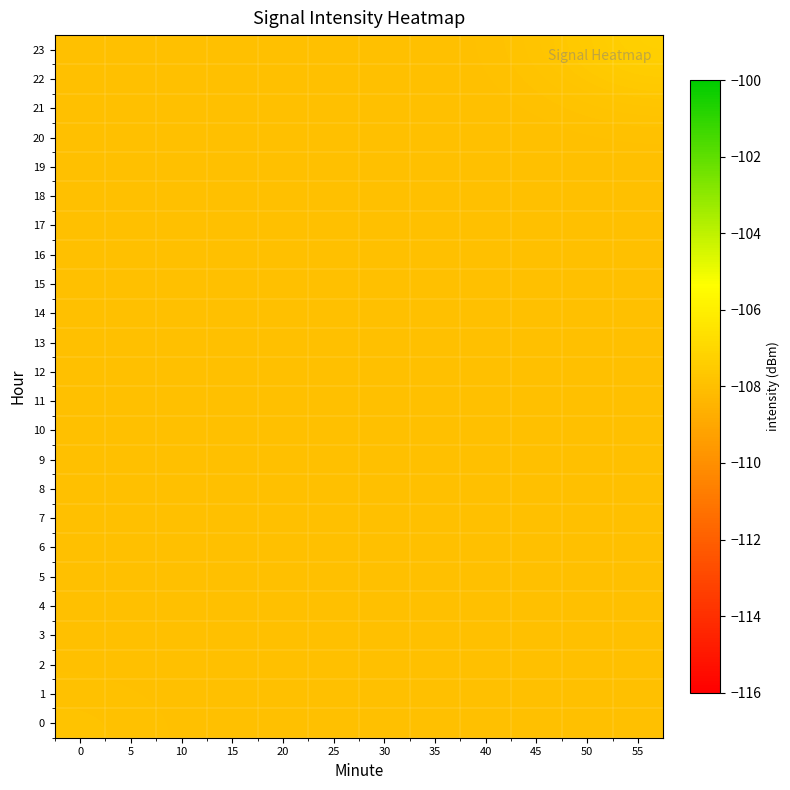

Reading right to left, transcribe all the data shown in this chart.

0: 55=-108.0	50=-108.0	45=-108.0	40=-108.0	35=-108.0	30=-108.0	25=-108.0	20=-108.0	15=-108.0	10=-108.0	5=-107.9	0=-107.8
1: 55=-108.0	50=-108.0	45=-108.0	40=-108.0	35=-108.0	30=-108.0	25=-108.0	20=-108.0	15=-108.0	10=-108.0	5=-107.9	0=-107.9
2: 55=-108.0	50=-108.0	45=-108.0	40=-108.0	35=-108.0	30=-108.0	25=-108.0	20=-108.0	15=-108.0	10=-108.0	5=-108.0	0=-108.0
3: 55=-108.0	50=-108.0	45=-108.0	40=-108.0	35=-108.0	30=-108.0	25=-108.0	20=-108.0	15=-108.0	10=-108.0	5=-108.0	0=-108.0
4: 55=-108.0	50=-108.0	45=-108.0	40=-108.0	35=-108.0	30=-108.0	25=-108.0	20=-108.0	15=-108.0	10=-108.0	5=-108.0	0=-108.0
5: 55=-108.0	50=-108.0	45=-108.0	40=-108.0	35=-108.0	30=-108.0	25=-108.0	20=-108.0	15=-108.0	10=-108.0	5=-108.0	0=-108.0
6: 55=-108.0	50=-108.0	45=-108.0	40=-108.0	35=-108.0	30=-108.0	25=-108.0	20=-108.0	15=-108.0	10=-108.0	5=-108.0	0=-108.0
7: 55=-108.0	50=-108.0	45=-108.0	40=-108.0	35=-108.0	30=-108.0	25=-108.0	20=-108.0	15=-108.0	10=-108.0	5=-108.0	0=-108.0
8: 55=-108.0	50=-108.0	45=-108.0	40=-108.0	35=-108.0	30=-108.0	25=-108.0	20=-108.0	15=-108.0	10=-108.0	5=-108.0	0=-108.0
9: 55=-108.0	50=-108.0	45=-108.0	40=-108.0	35=-108.0	30=-108.0	25=-108.0	20=-108.0	15=-108.0	10=-108.0	5=-108.0	0=-108.0
10: 55=-108.0	50=-108.0	45=-108.0	40=-108.0	35=-108.0	30=-108.0	25=-108.0	20=-108.0	15=-108.0	10=-108.0	5=-108.0	0=-108.0
11: 55=-108.0	50=-108.0	45=-108.0	40=-108.0	35=-108.0	30=-108.0	25=-108.0	20=-108.0	15=-108.0	10=-108.0	5=-108.0	0=-108.0
12: 55=-108.0	50=-108.0	45=-108.0	40=-108.0	35=-108.0	30=-108.0	25=-108.0	20=-108.0	15=-108.0	10=-108.0	5=-108.0	0=-108.0
13: 55=-108.0	50=-108.0	45=-108.0	40=-108.0	35=-108.0	30=-108.0	25=-108.0	20=-108.0	15=-108.0	10=-108.0	5=-108.0	0=-108.0
14: 55=-108.0	50=-108.0	45=-108.0	40=-108.0	35=-108.0	30=-108.0	25=-108.0	20=-108.0	15=-108.0	10=-108.0	5=-108.0	0=-108.0
15: 55=-108.0	50=-108.0	45=-108.0	40=-108.0	35=-108.0	30=-108.0	25=-108.0	20=-108.0	15=-108.0	10=-108.0	5=-108.0	0=-108.0
16: 55=-108.0	50=-108.0	45=-108.0	40=-108.0	35=-108.0	30=-108.0	25=-108.0	20=-108.0	15=-108.0	10=-108.0	5=-108.0	0=-108.0
17: 55=-108.0	50=-108.0	45=-108.0	40=-108.0	35=-108.0	30=-108.0	25=-108.0	20=-108.0	15=-108.0	10=-108.0	5=-108.0	0=-108.0
18: 55=-108.0	50=-108.0	45=-108.0	40=-108.0	35=-108.0	30=-108.0	25=-108.0	20=-108.0	15=-108.0	10=-108.0	5=-108.0	0=-108.0
19: 55=-108.0	50=-108.0	45=-108.0	40=-108.0	35=-108.0	30=-108.0	25=-108.0	20=-108.0	15=-108.0	10=-108.0	5=-108.0	0=-108.0
20: 55=-107.9	50=-108.0	45=-108.0	40=-108.0	35=-108.0	30=-108.0	25=-108.0	20=-108.0	15=-108.0	10=-108.0	5=-108.0	0=-108.0
21: 55=-107.8	50=-107.9	45=-107.9	40=-108.0	35=-108.0	30=-108.0	25=-108.0	20=-108.0	15=-108.0	10=-108.0	5=-108.0	0=-108.0
22: 55=-107.5	50=-107.7	45=-107.9	40=-108.0	35=-108.0	30=-108.0	25=-108.0	20=-108.0	15=-108.0	10=-108.0	5=-108.0	0=-108.0
23: 55=-107.3	50=-107.5	45=-107.8	40=-107.9	35=-108.0	30=-108.0	25=-108.0	20=-108.0	15=-108.0	10=-108.0	5=-108.0	0=-108.0